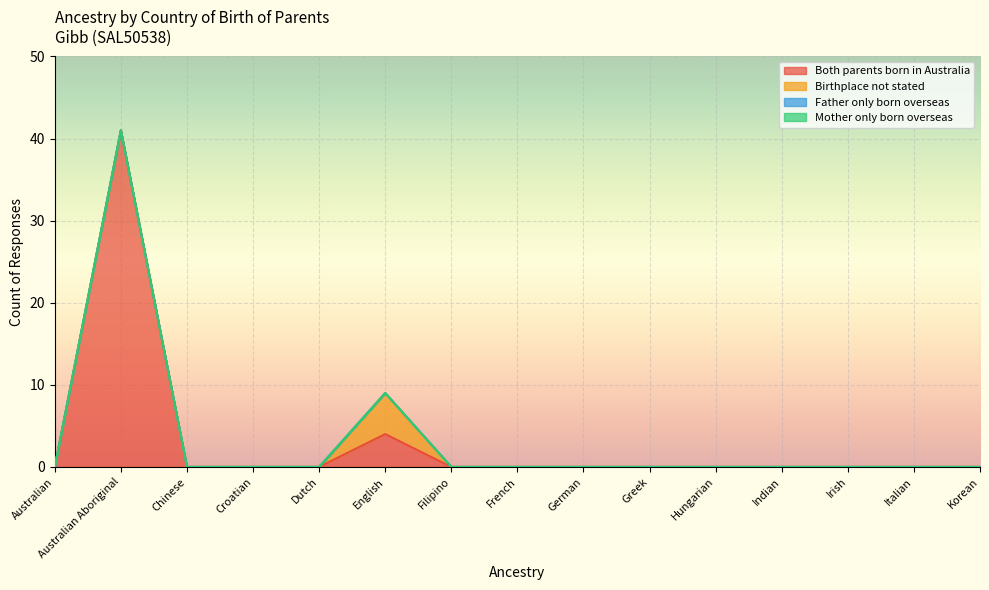

The Both parents born in Australia series shows 0 at Korean. True or false?

True